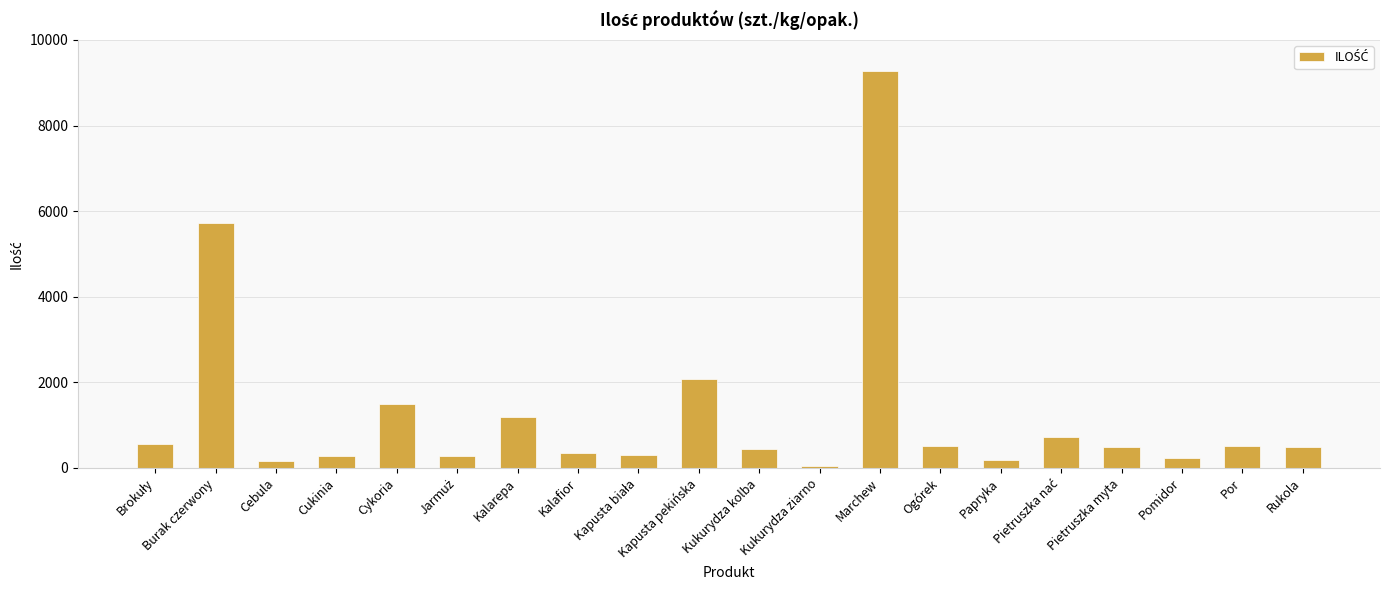

What is the label of the 13th bar from the right?

Kalafior